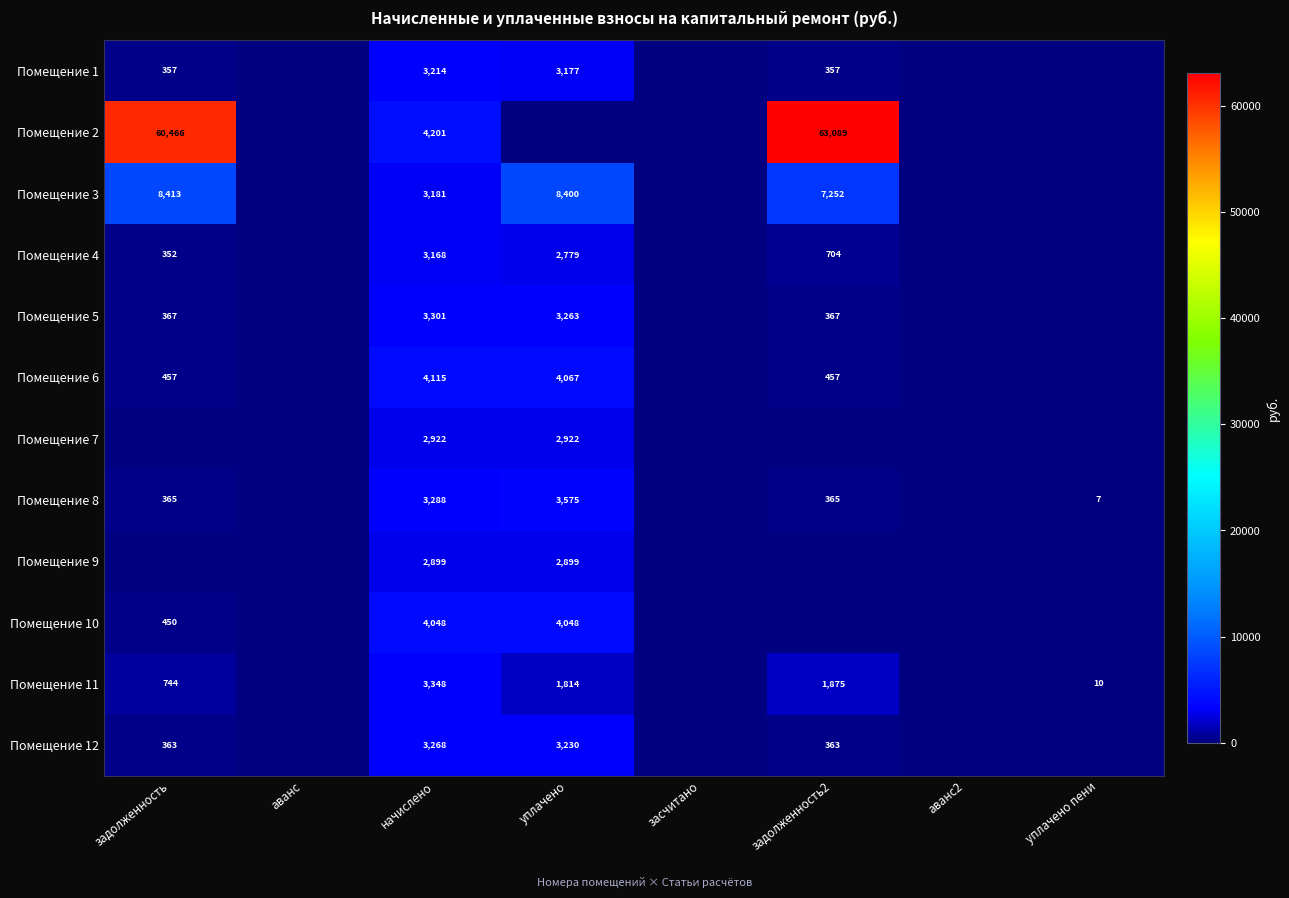

Is it true that Помещение 12 equals 1064 at уплачено?

False